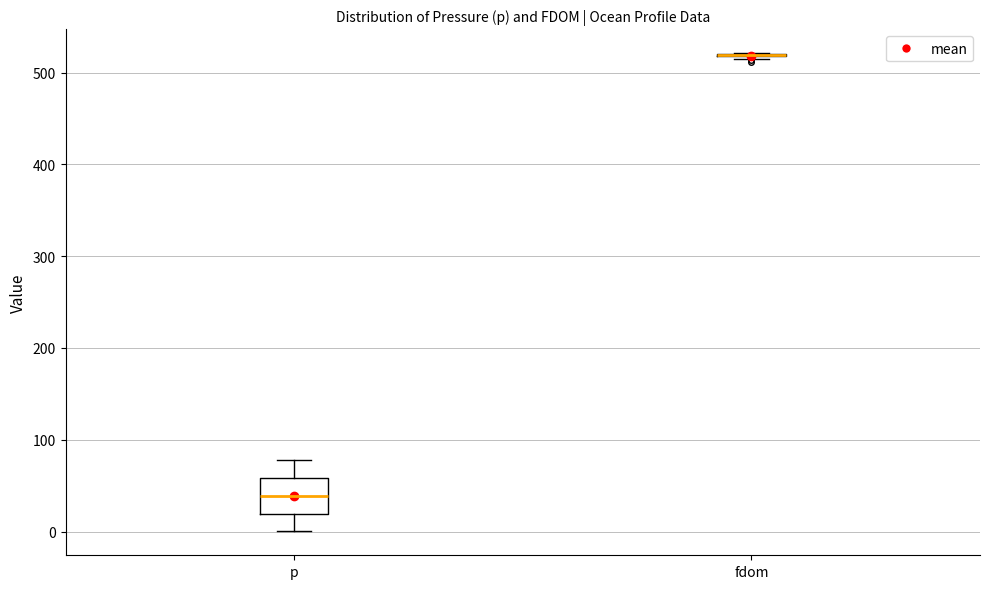

Reading left to right, transcribe this box plot: for each box, give where its median line is, the range the box spans, and where its two whiskers end, as read against the y-axis. The values are not printed on the chart, so give them approximately, as read against the axis.

p: median 40, box 20 to 60, whiskers 0 to 80
fdom: box collapsed to a line at 520, whiskers 520 to 520